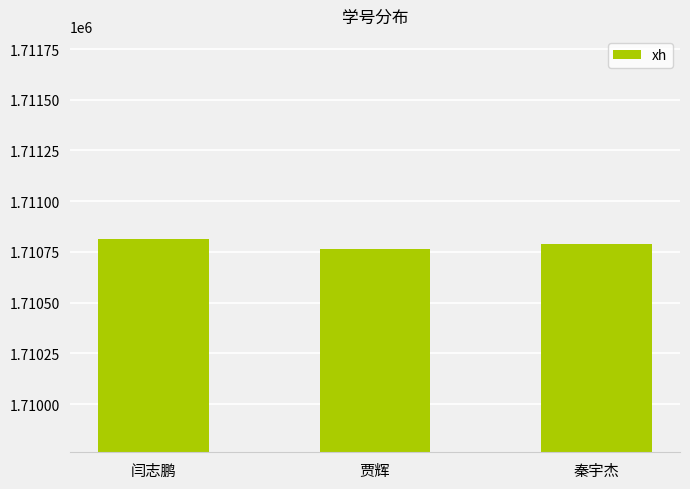

Reading left to right, transcribe all the data shown in this chart.

闫志鹏=1710815	贾辉=1710762	秦宇杰=1710790